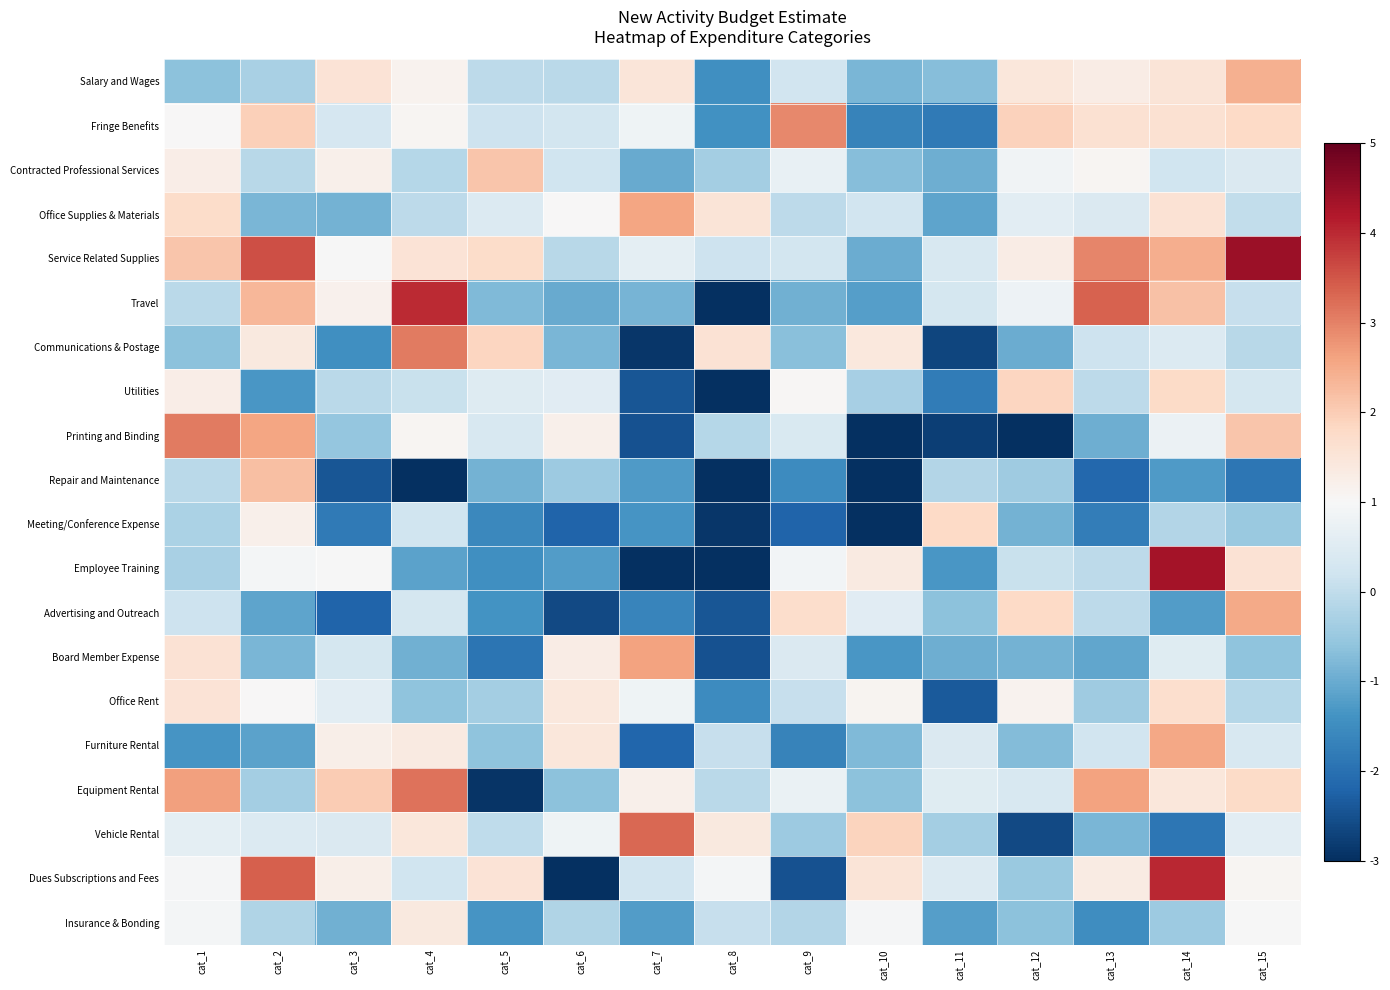

Which label corresponds to the smallest value in the chart?

cat_7